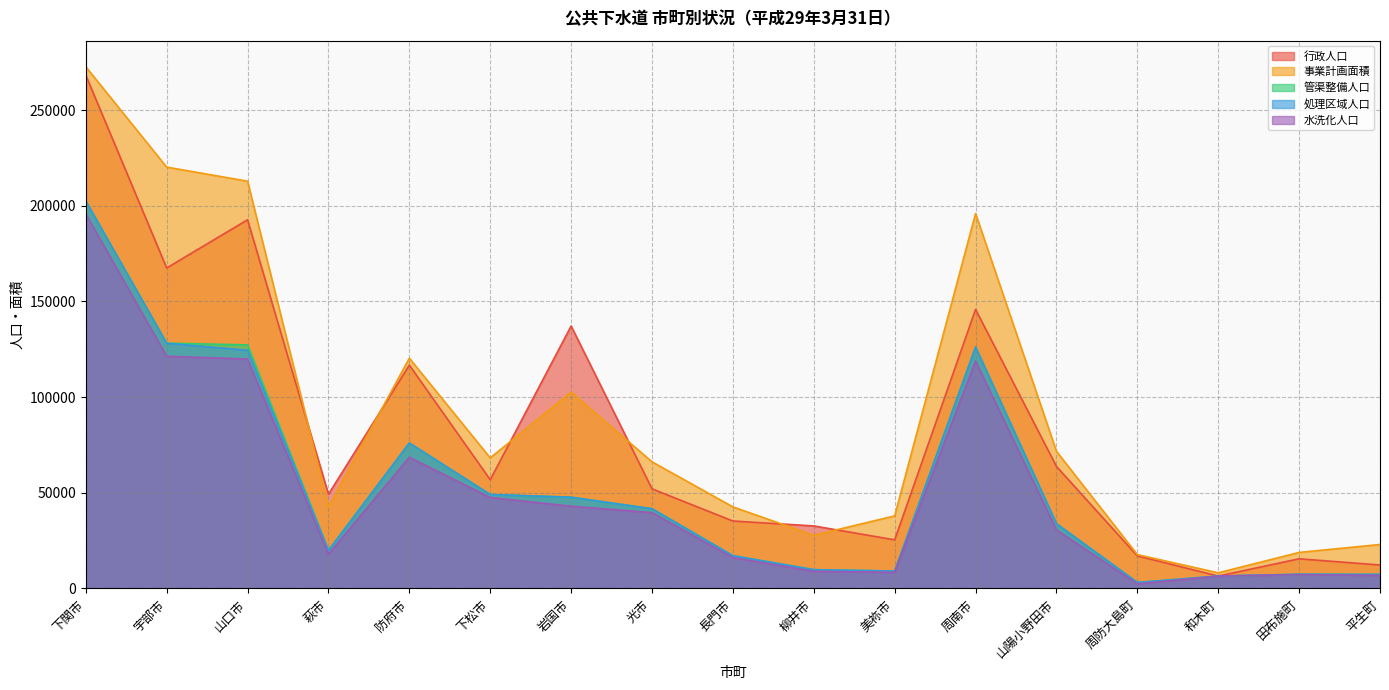

In 処理区域人口, how many points are lower than both neighbors (excluding endpoints)?

3